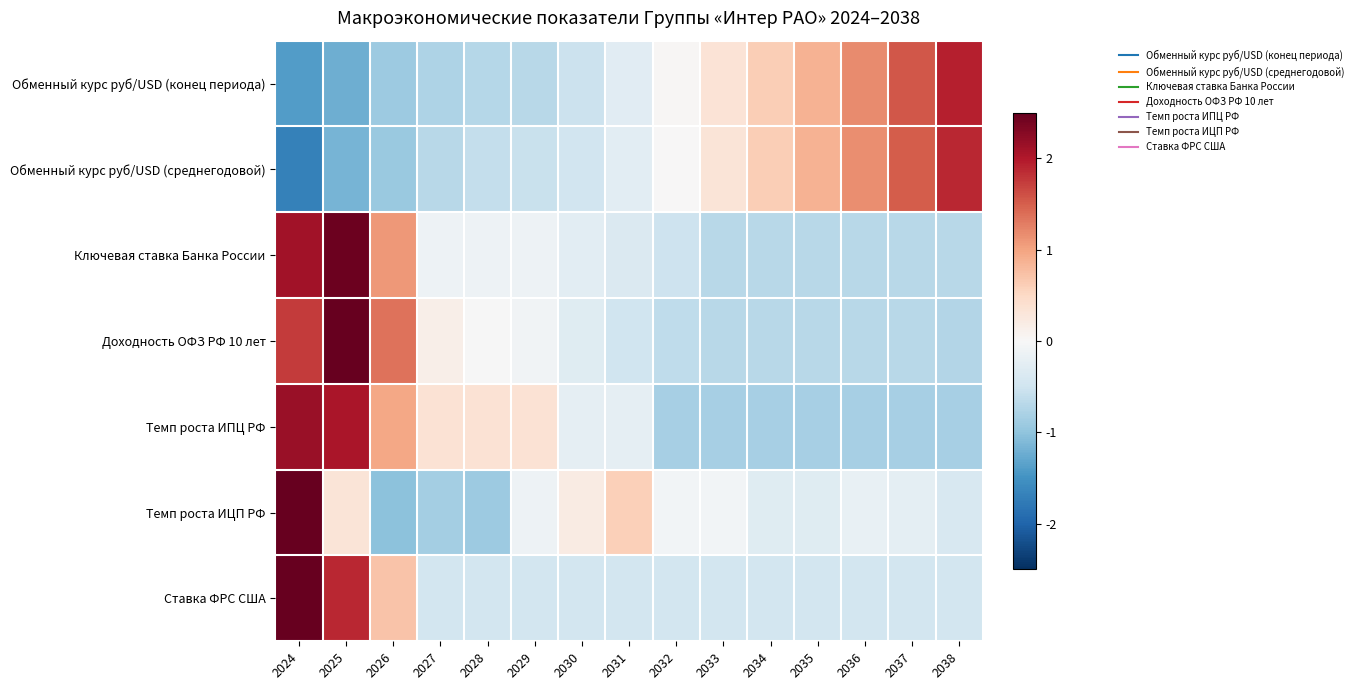

Reading right to left, extract all data points from this chart.

Обменный курс руб/USD (конец периода): 2038=1.9	2037=1.5	2036=1.2	2035=0.9	2034=0.6	2033=0.3	2032=0.0	2031=-0.3	2030=-0.5	2029=-0.7	2028=-0.7	2027=-0.8	2026=-0.9	2025=-1.2	2024=-1.4
Обменный курс руб/USD (среднегодовой): 2038=1.9	2037=1.5	2036=1.2	2035=0.9	2034=0.6	2033=0.3	2032=0.0	2031=-0.3	2030=-0.5	2029=-0.6	2028=-0.6	2027=-0.7	2026=-0.9	2025=-1.2	2024=-1.7
Ключевая ставка Банка России: 2038=-0.7	2037=-0.7	2036=-0.7	2035=-0.7	2034=-0.7	2033=-0.7	2032=-0.5	2031=-0.4	2030=-0.3	2029=-0.1	2028=-0.1	2027=-0.1	2026=1.1	2025=2.4	2024=2.1
Доходность ОФЗ РФ 10 лет: 2038=-0.7	2037=-0.7	2036=-0.7	2035=-0.7	2034=-0.7	2033=-0.7	2032=-0.6	2031=-0.5	2030=-0.3	2029=-0.1	2028=-0.0	2027=0.1	2026=1.4	2025=2.5	2024=1.8
Темп роста ИПЦ РФ: 2038=-0.8	2037=-0.8	2036=-0.8	2035=-0.8	2034=-0.8	2033=-0.8	2032=-0.8	2031=-0.2	2030=-0.2	2029=0.4	2028=0.4	2027=0.4	2026=1.0	2025=2.0	2024=2.2
Темп роста ИЦП РФ: 2038=-0.4	2037=-0.2	2036=-0.2	2035=-0.3	2034=-0.3	2033=-0.1	2032=-0.1	2031=0.6	2030=0.2	2029=-0.1	2028=-0.9	2027=-0.9	2026=-1.0	2025=0.3	2024=3.4
Ставка ФРС США: 2038=-0.5	2037=-0.5	2036=-0.5	2035=-0.5	2034=-0.5	2033=-0.5	2032=-0.5	2031=-0.5	2030=-0.5	2029=-0.5	2028=-0.5	2027=-0.5	2026=0.7	2025=1.9	2024=2.9